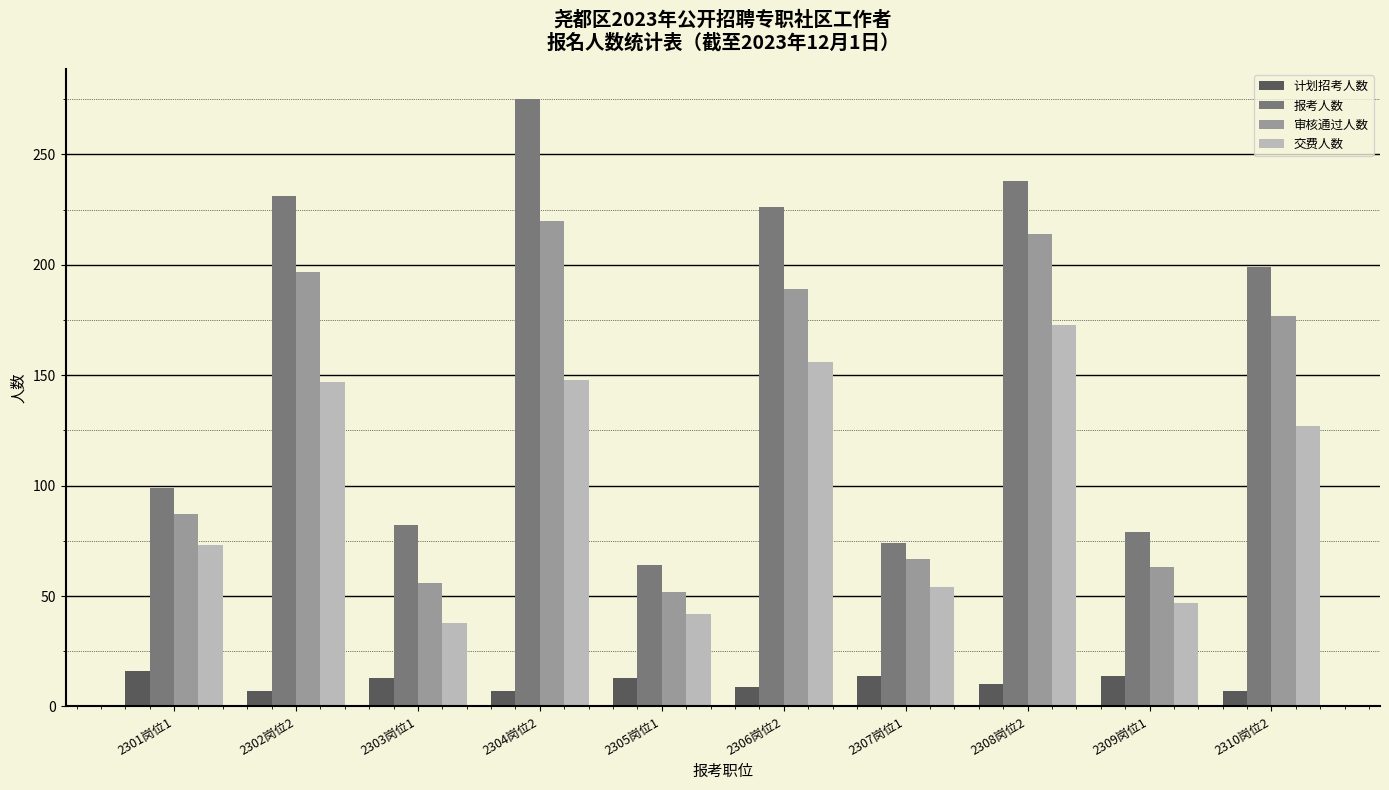

At which category does the chart reach its peak across all series?

2304岗位2